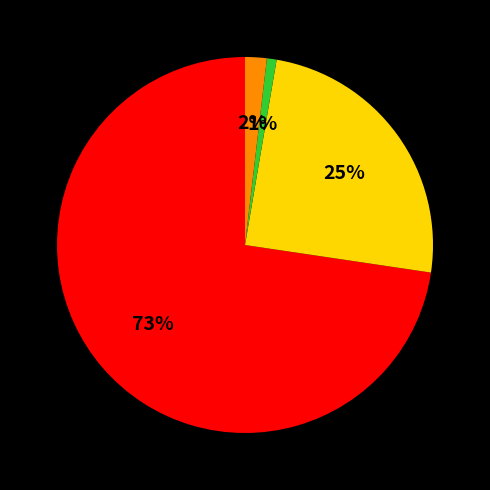

To the nearest percent, what is the average slice percentage?

25%